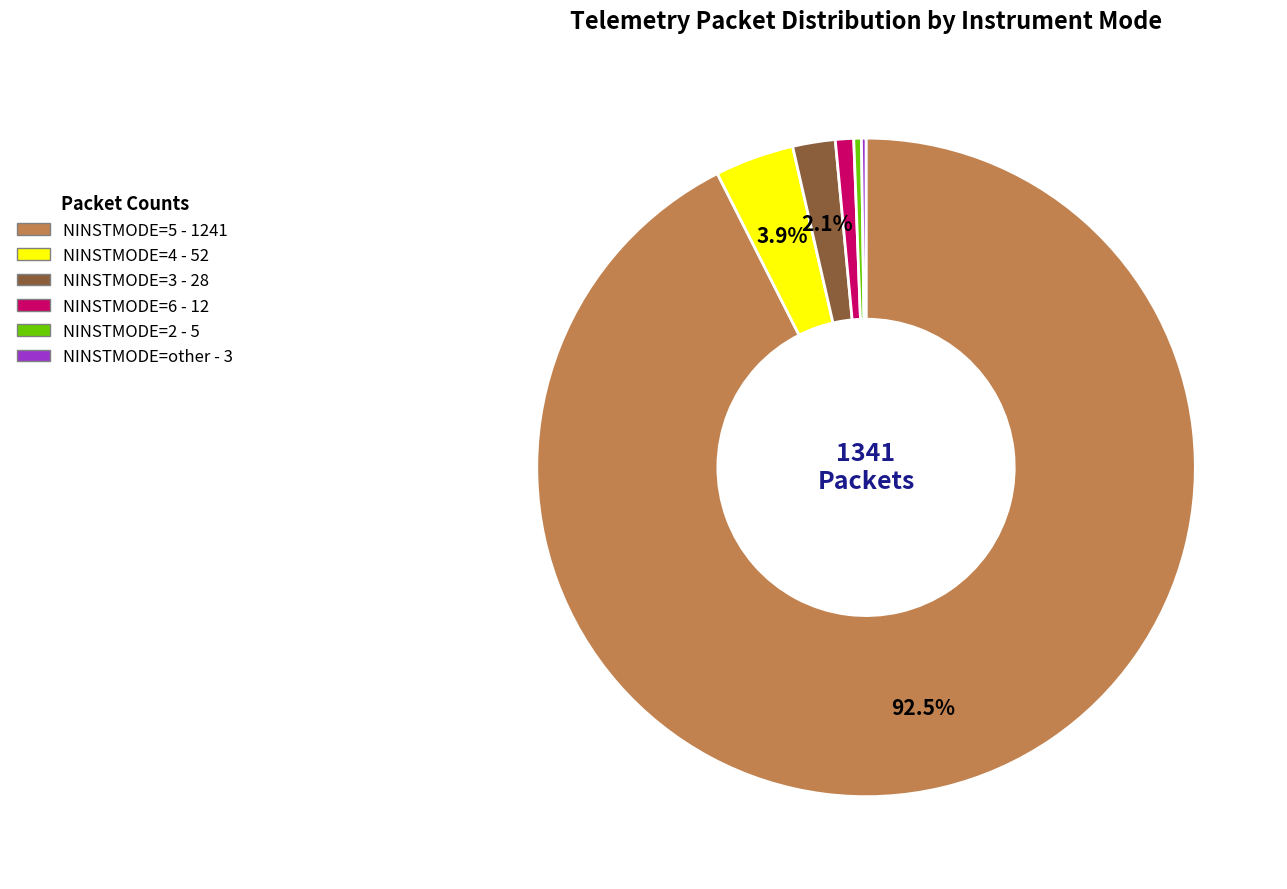

To the nearest percent, what is the combined percentage of NINSTMODE=5 and NINSTMODE=6?

93%